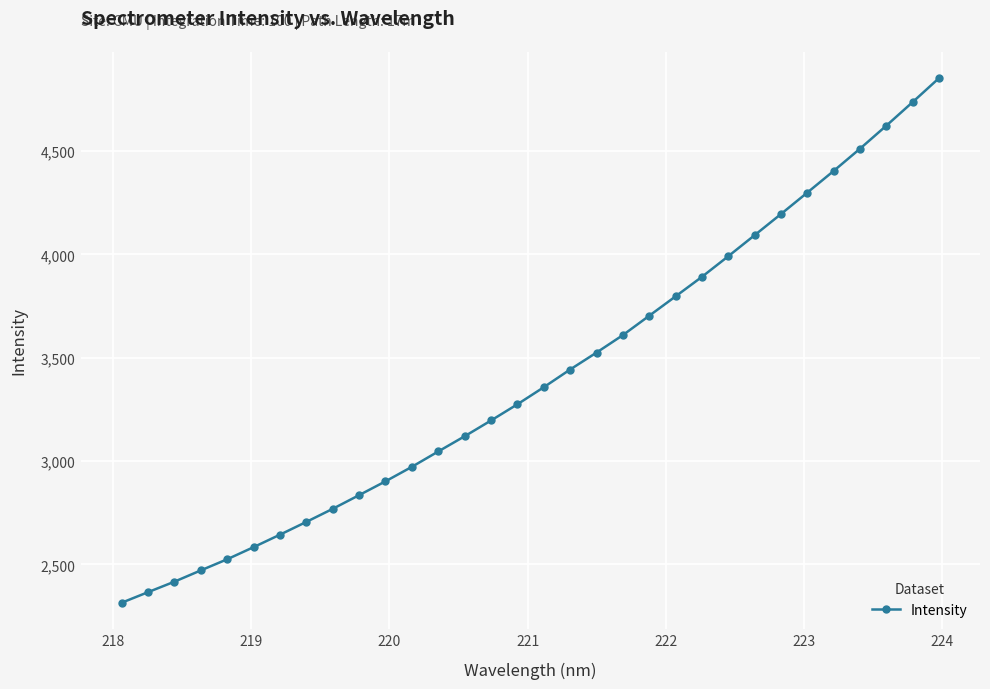

How many lines are shown in the chart?

1